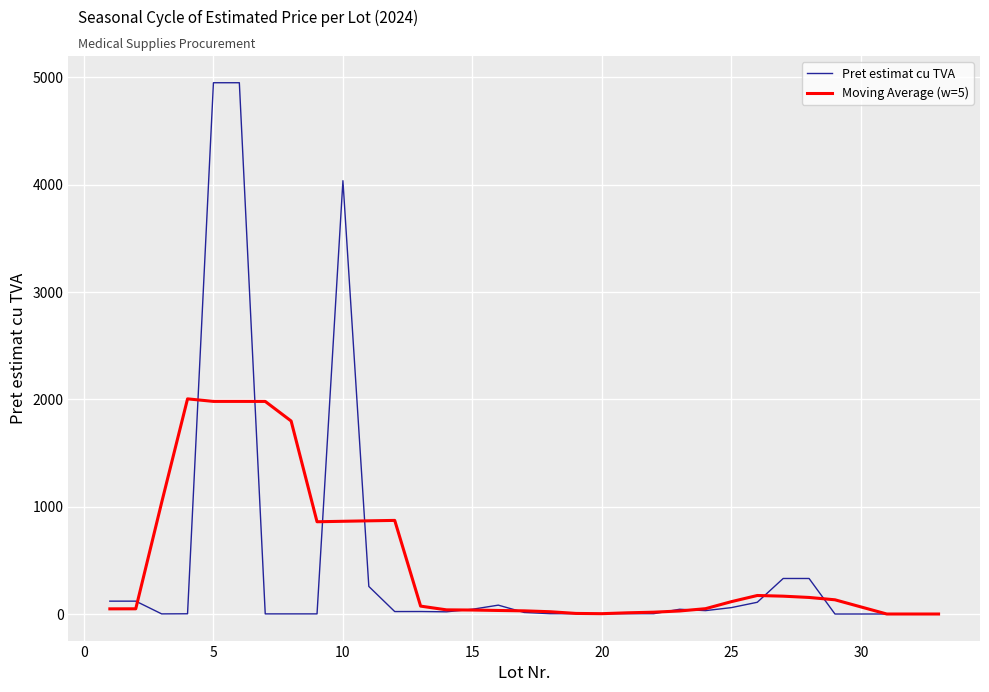

List the series in order of their peak value, highest first.

Pret estimat cu TVA, Moving Average (w=5)